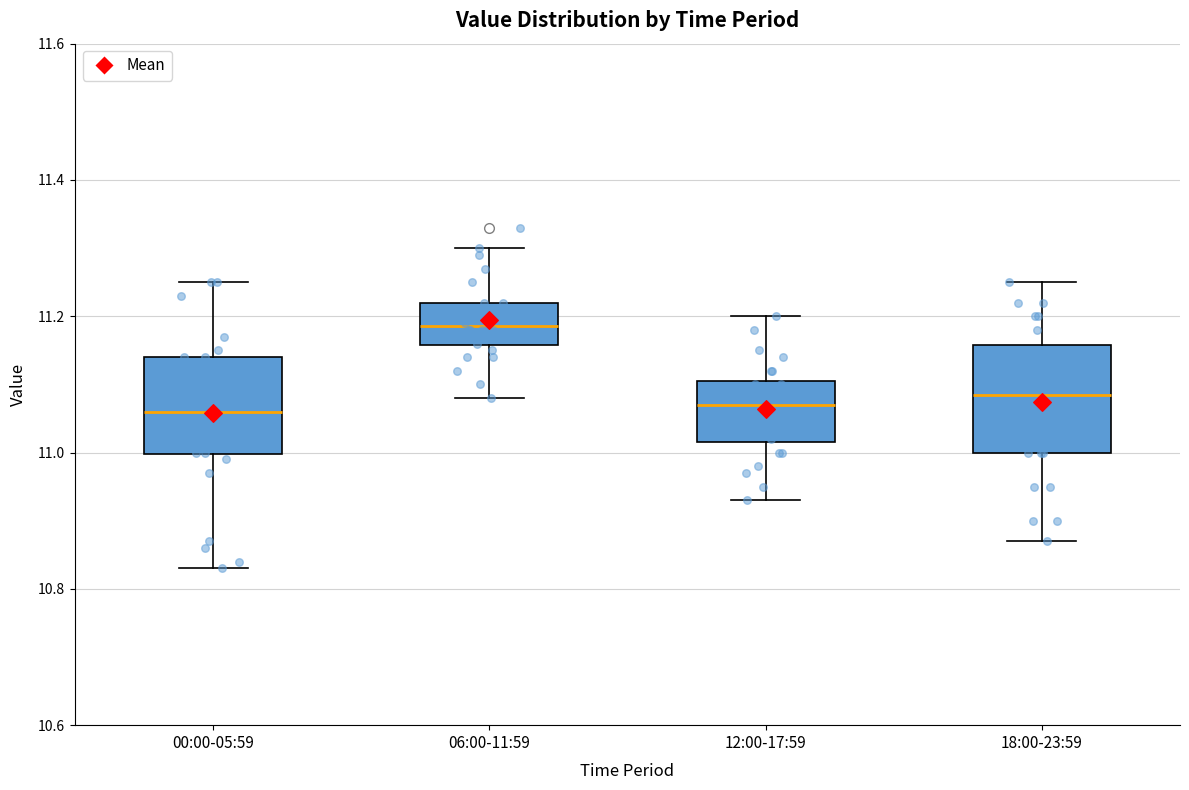

Reading left to right, read every box against the y-axis: the position of its median line, the range the box covers, and the ends of its whiskers. The values are not printed on the chart, so give them approximately, as read against the axis.

00:00-05:59: median 11.06, box 11.00 to 11.14, whiskers 10.84 to 11.26
06:00-11:59: median 11.18, box 11.16 to 11.22, whiskers 11.08 to 11.30
12:00-17:59: median 11.08, box 11.02 to 11.10, whiskers 10.94 to 11.20
18:00-23:59: median 11.08, box 11.00 to 11.16, whiskers 10.88 to 11.26